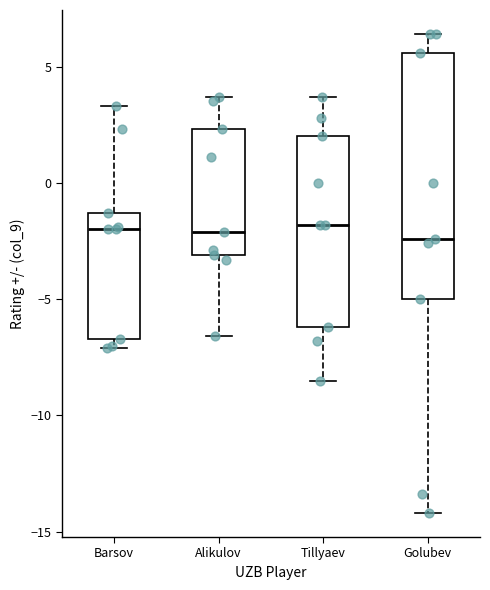

Reading left to right, read every box against the y-axis: the position of its median line, the range the box covers, and the ends of its whiskers. The values are not printed on the chart, so give them approximately, as read against the axis.

Barsov: median -2.0, box -6.5 to -1.5, whiskers -7.0 to 3.5
Alikulov: median -2.0, box -3.0 to 2.5, whiskers -6.5 to 3.5
Tillyaev: median -2.0, box -6.0 to 2.0, whiskers -8.5 to 3.5
Golubev: median -2.5, box -5.0 to 5.5, whiskers -14.0 to 6.5